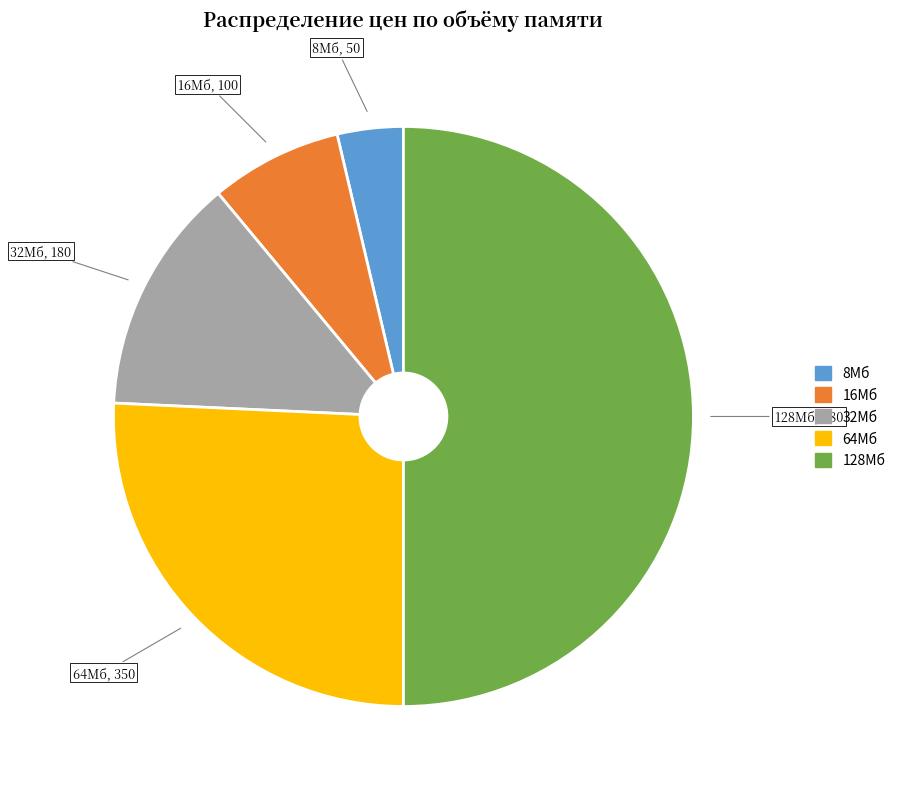

Approximately how many times larger is the value at 8Мб compared to 32Мб?

0.3